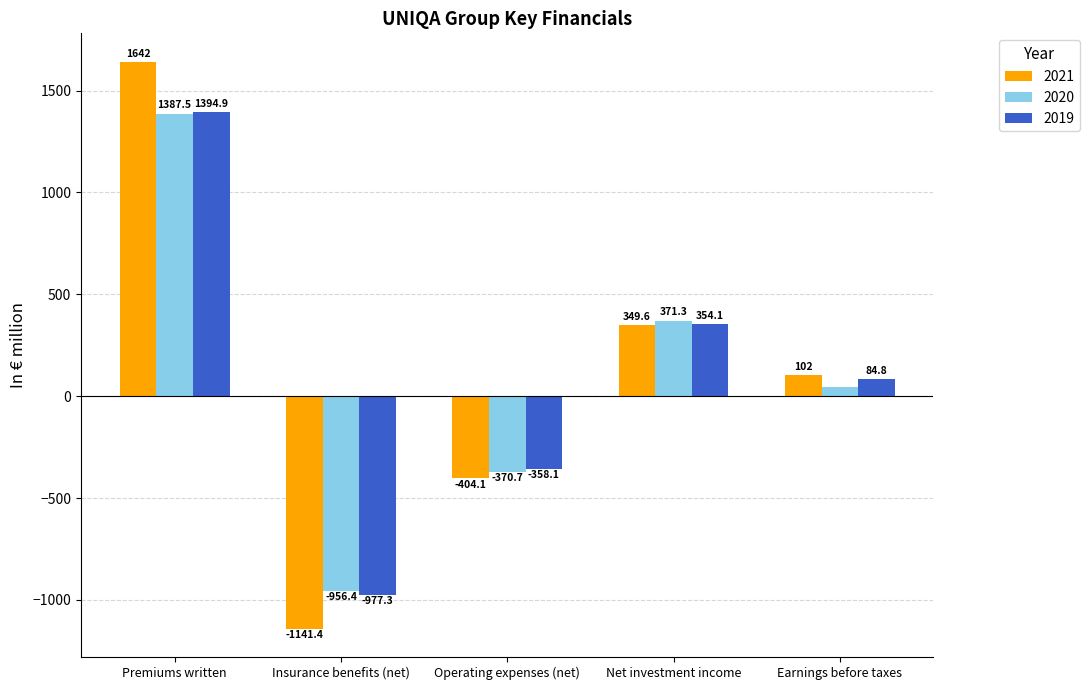

How many data points does each series have?

5